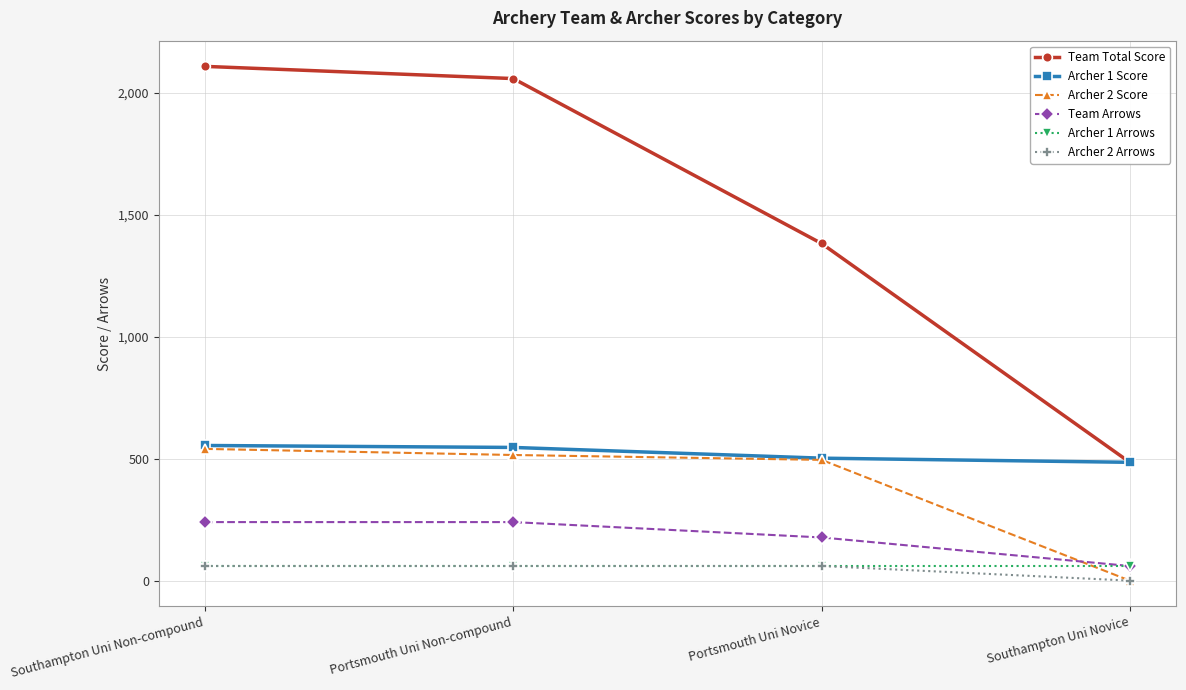

Which series has the widest spread of values?

Team Total Score